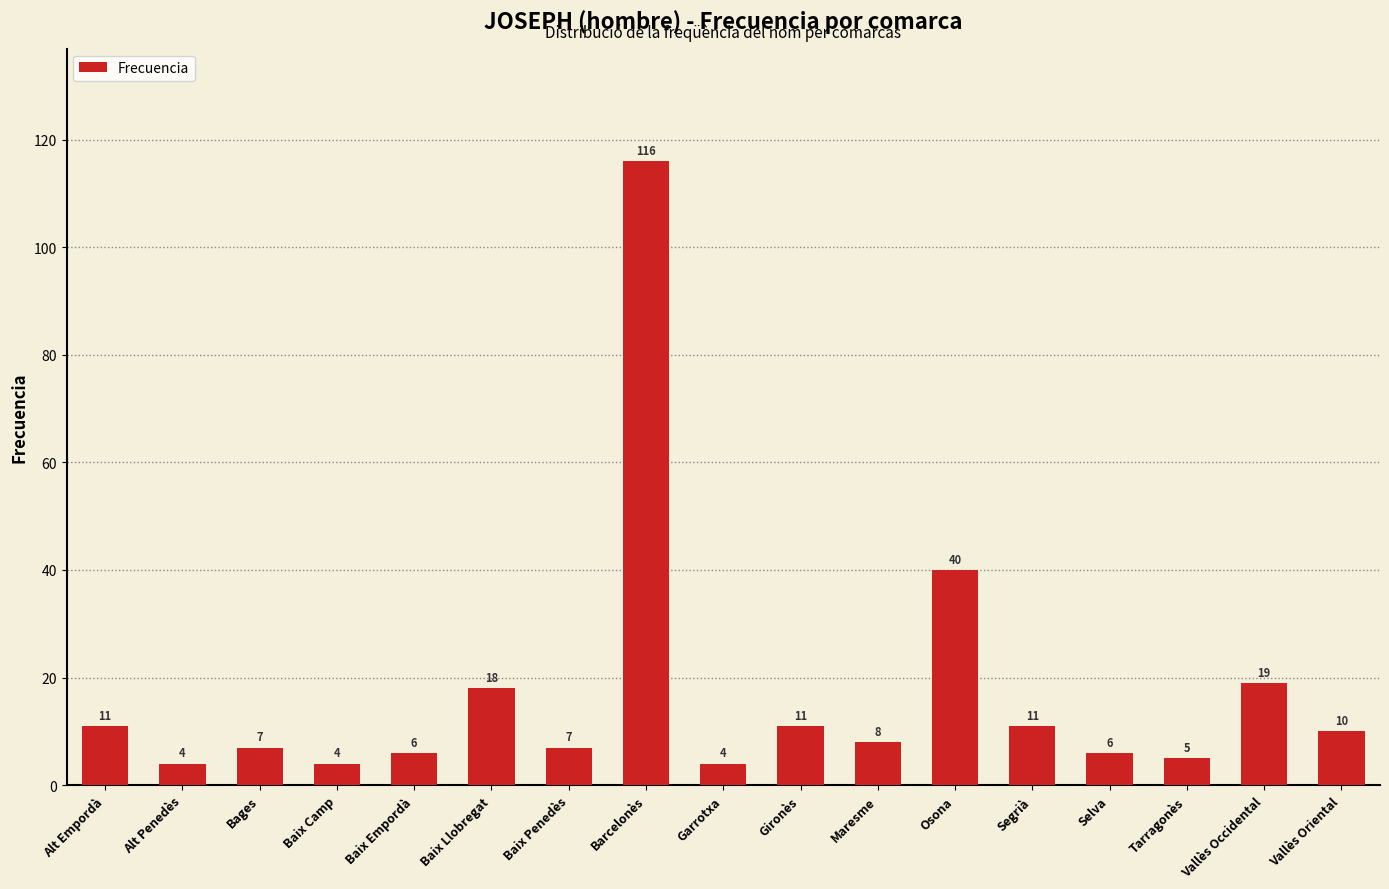

Where is the data nearest to the value 60?

Osona